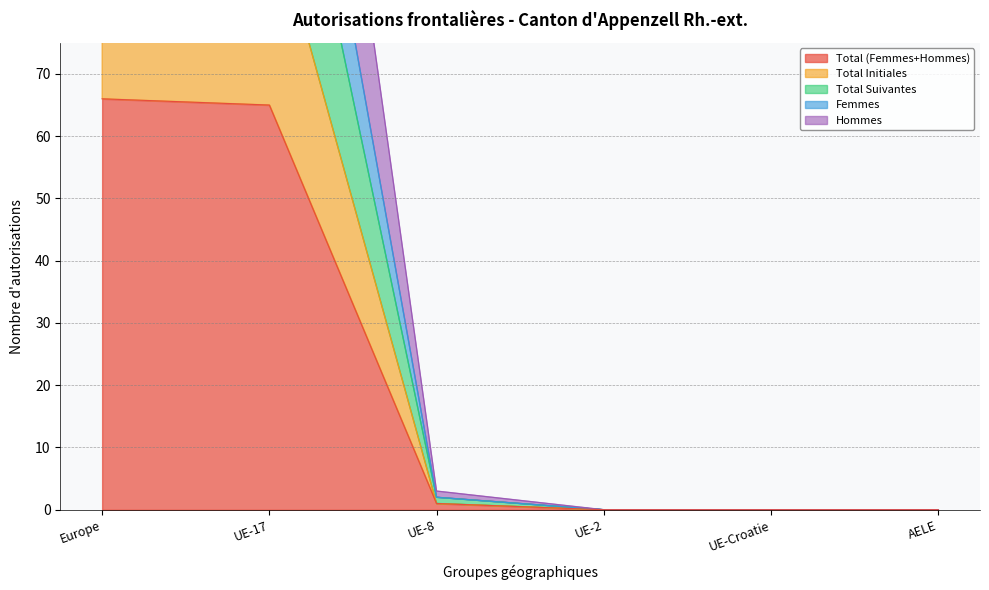

What are all the series names shown in the legend?

Total (Femmes+Hommes), Total Initiales, Total Suivantes, Femmes, Hommes